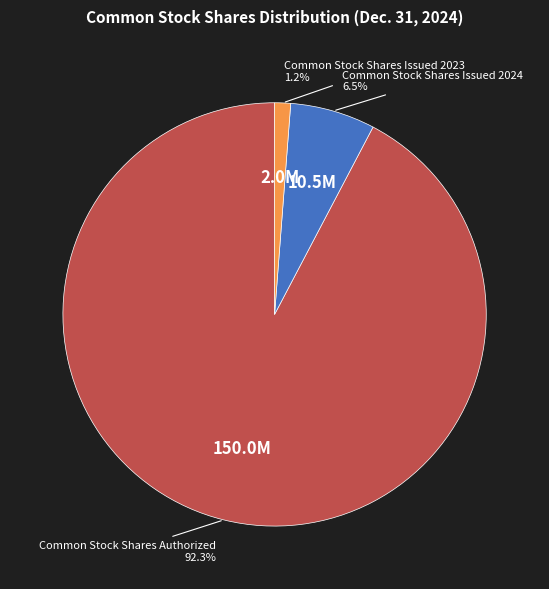

Rank the categories by value from highest to lowest.

Common Stock Shares Authorized, Common Stock Shares Issued 2024, Common Stock Shares Issued 2023